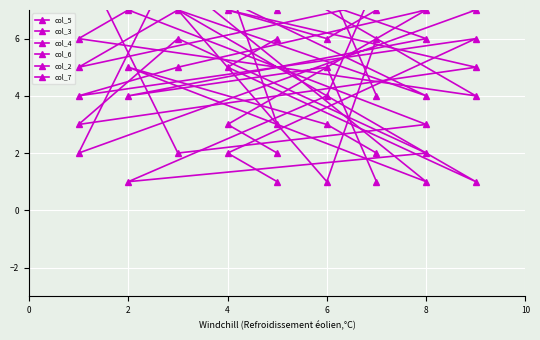

Where is the first local maximum for col_4?

2